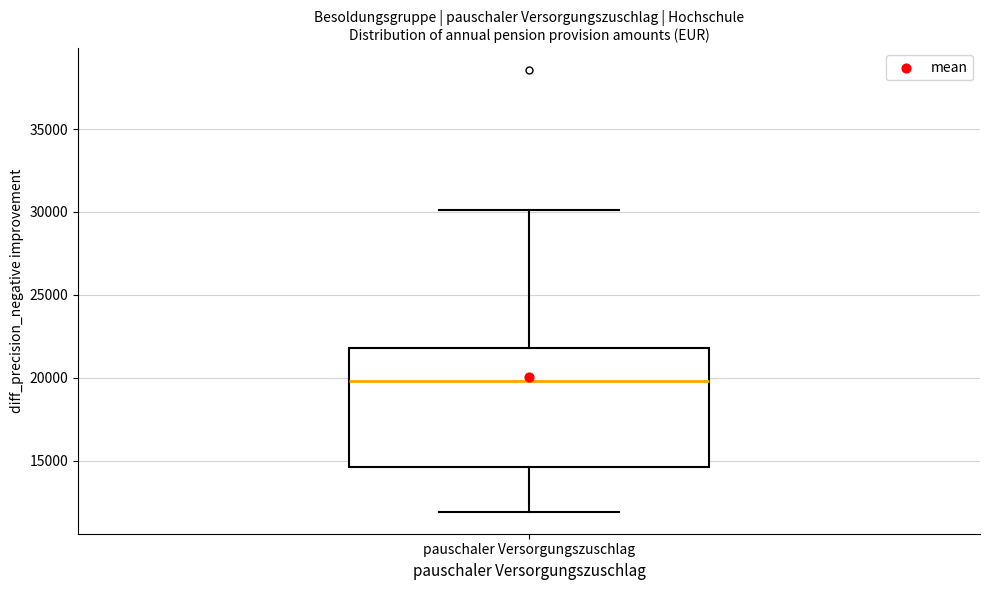

Where does the upper whisker of the box for pauschaler Versorgungszuschlag end on the y-axis? The values are not printed on the chart, so give them approximately, as read against the axis.

30000